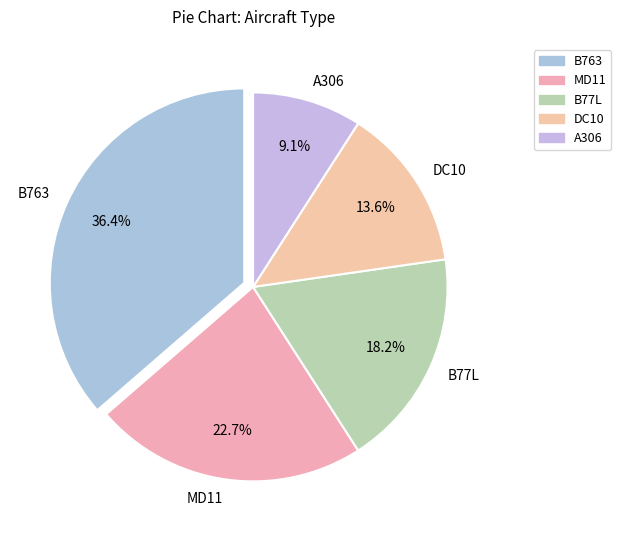

Rank the categories by value from highest to lowest.

B763, MD11, B77L, DC10, A306